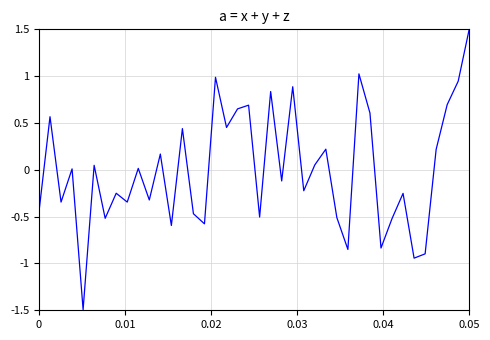

What is the difference between the maximum and minimum values?

3.0